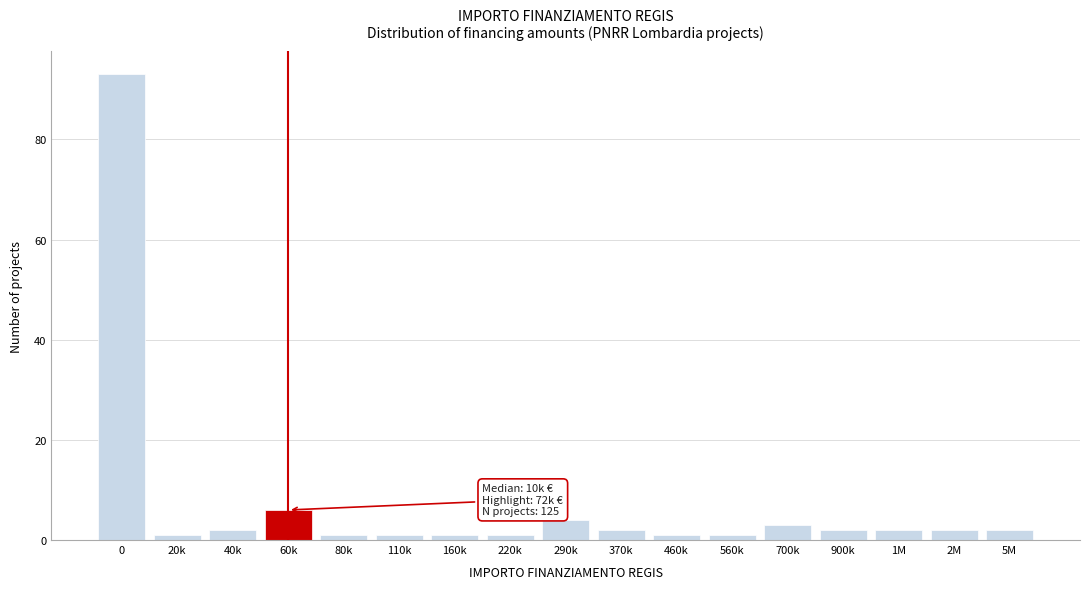

Reading left to right, list all the values displayed in this chart.

93	1	2	6	1	1	1	1	4	2	1	1	3	2	2	2	2